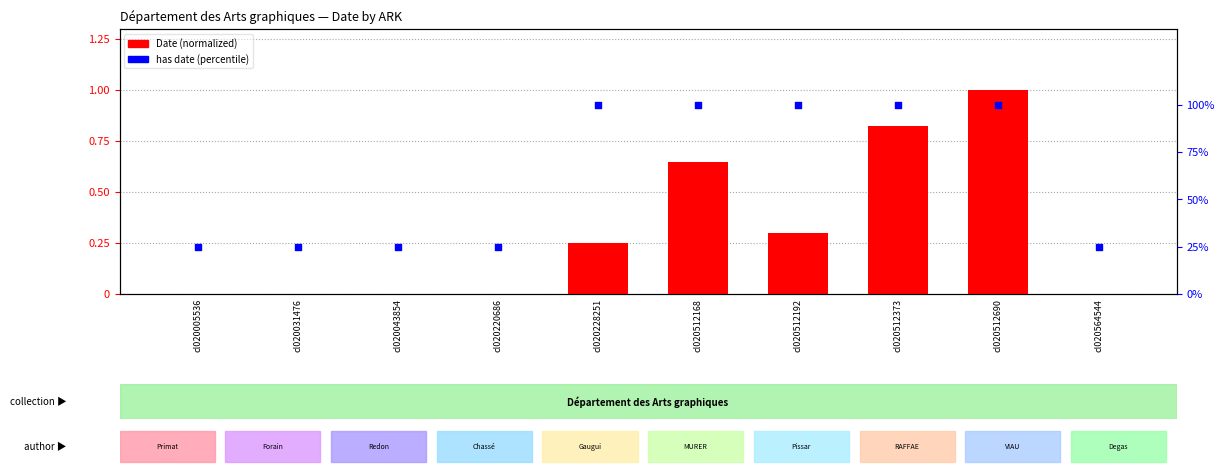

Is the value of Date (normalized) at cl020512690 greater than the value of has date (percentile) at cl020512192?

No